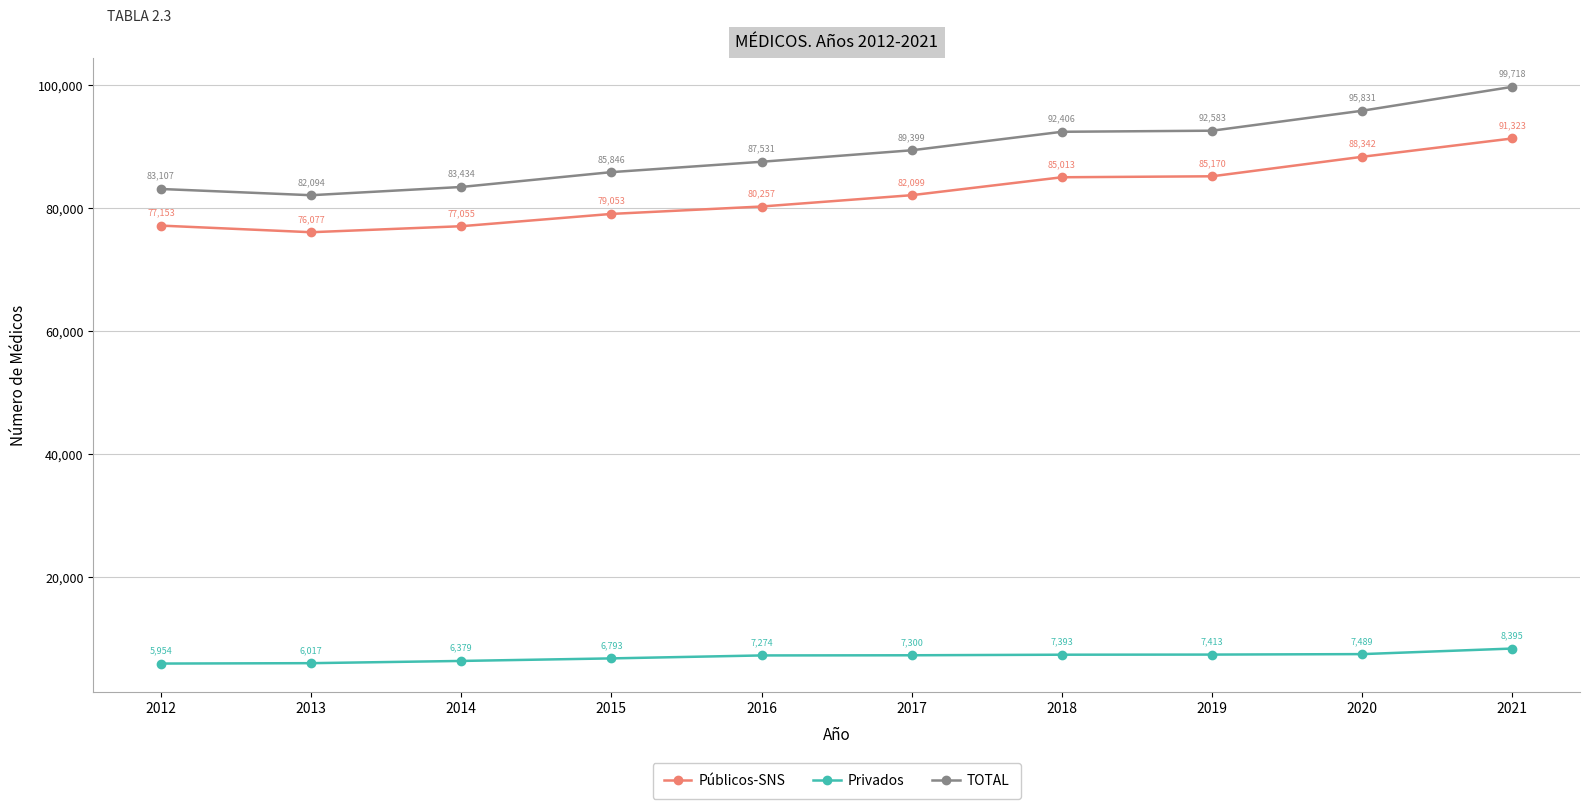

What is the maximum value shown in the chart?

99718